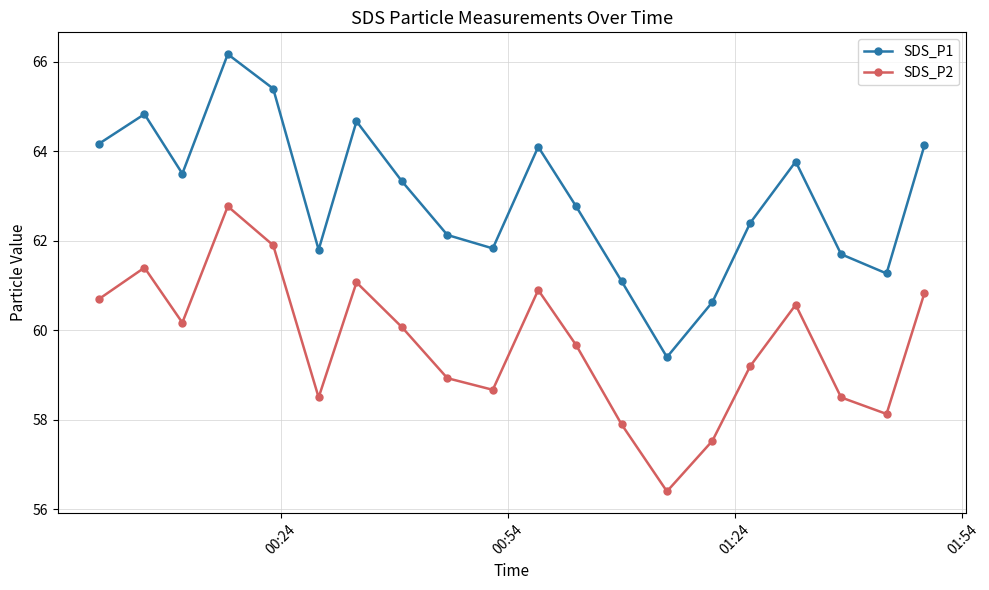

True or false: SDS_P1 and SDS_P2 cross at least once.

False